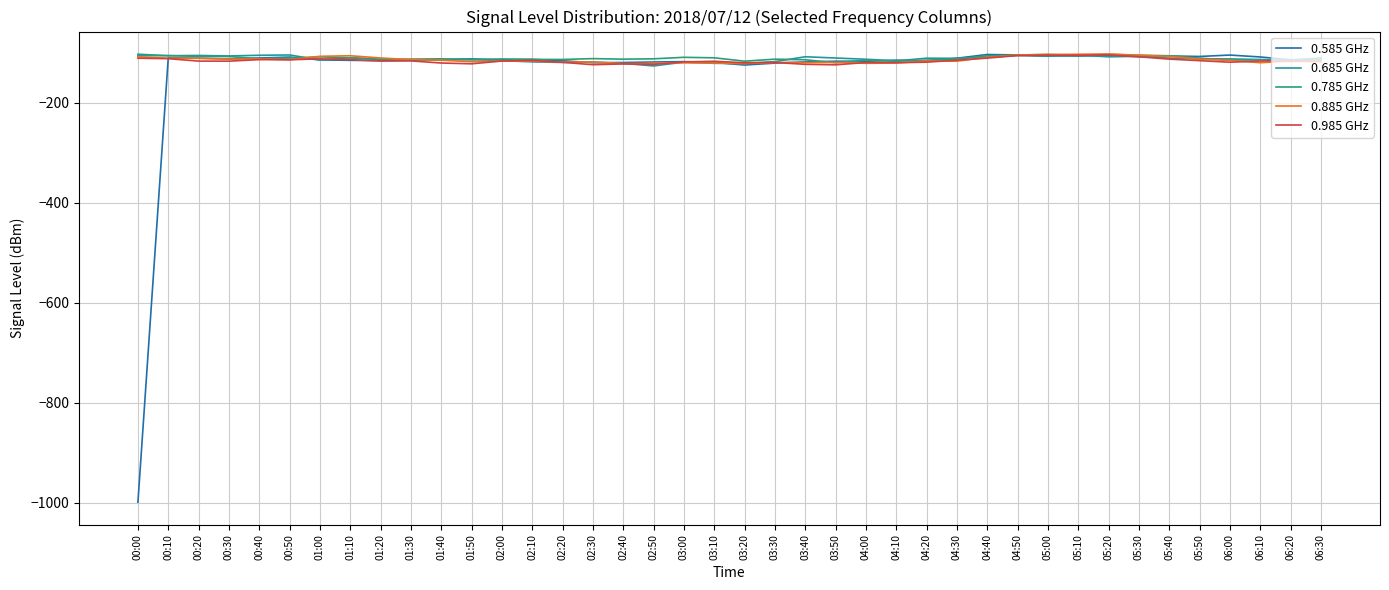

Which series has the widest spread of values?

0.585 GHz